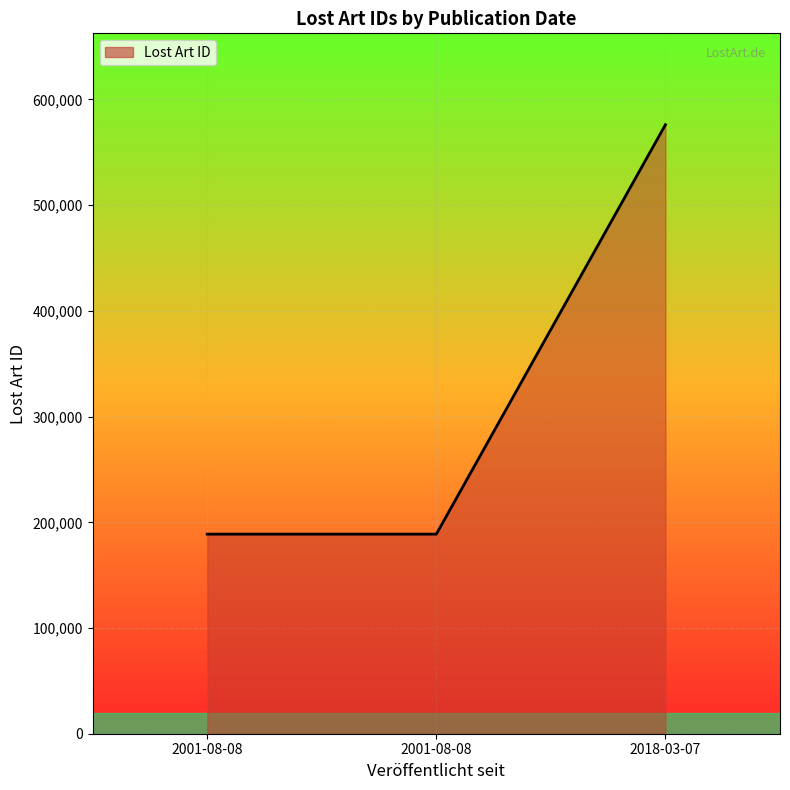

What is the minimum value shown in the chart?

188793